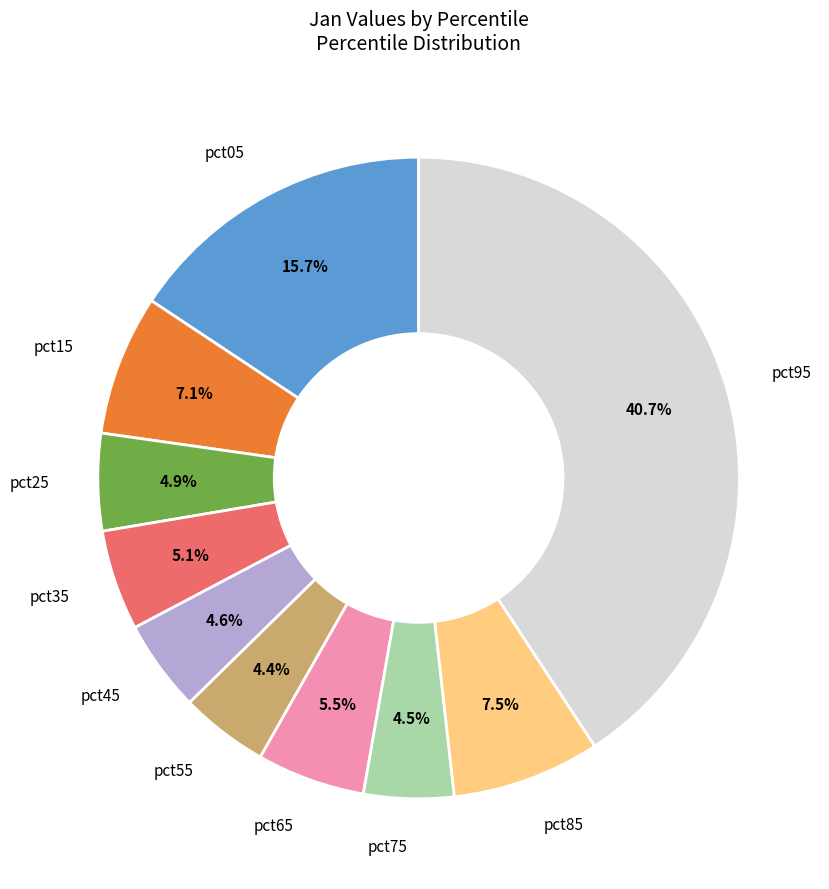

Does any single category account for the majority?

No